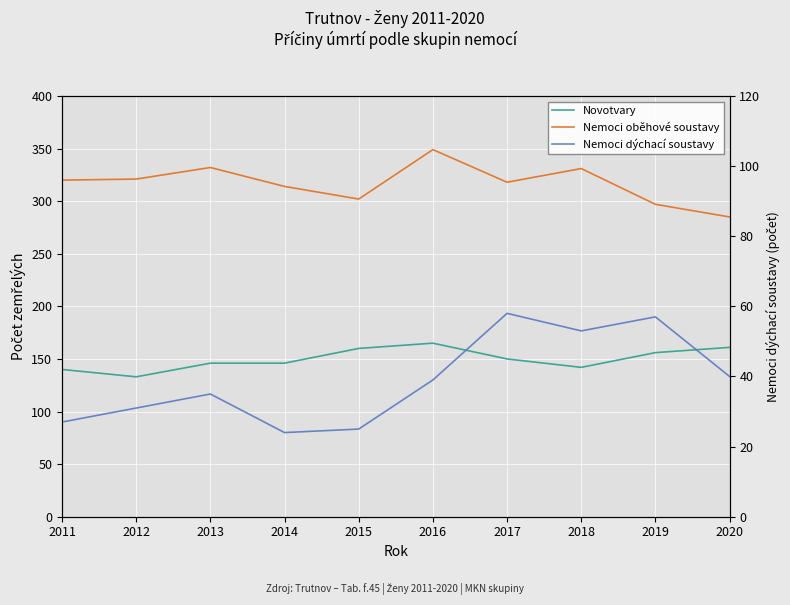

How many categories are shown in the chart?

10